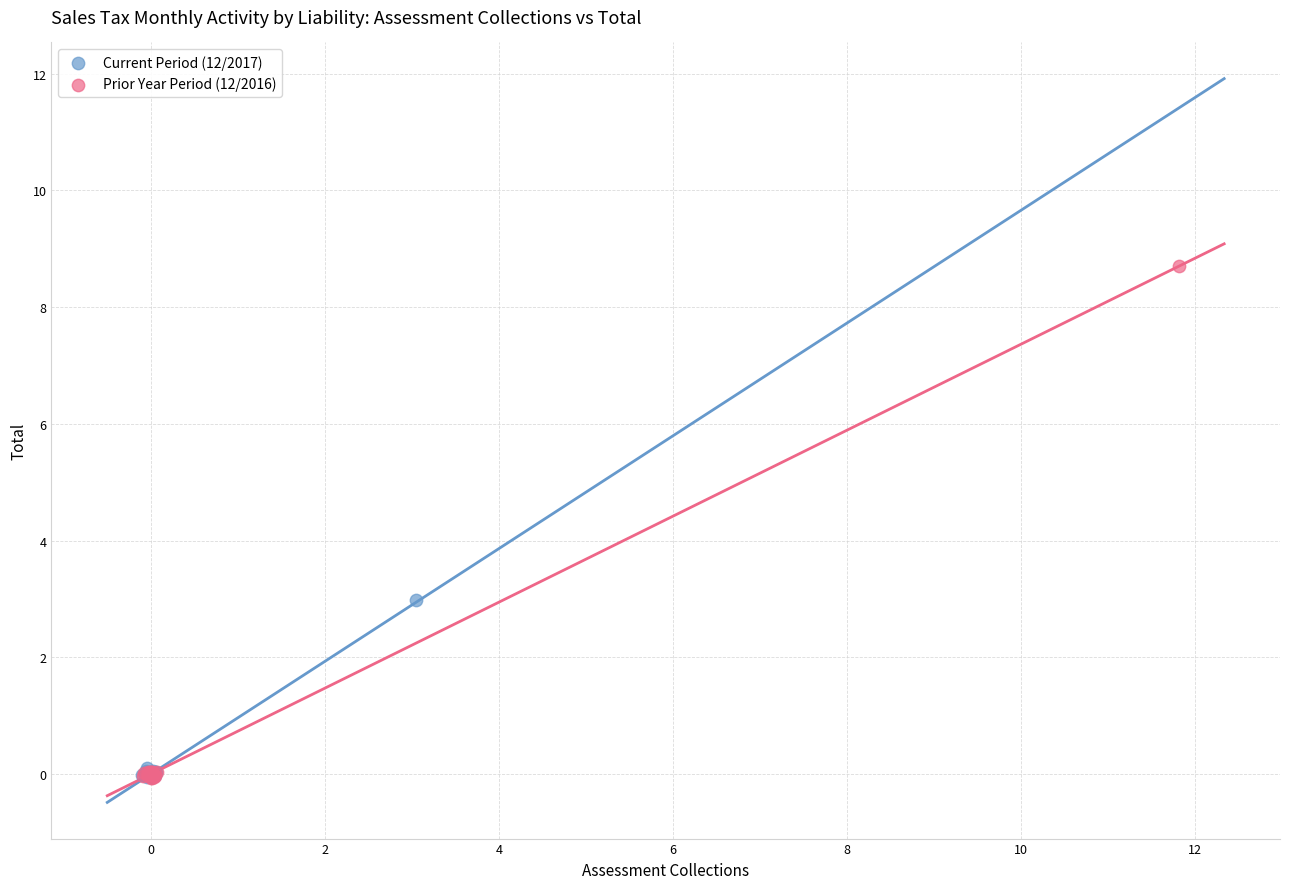

Which series has the widest spread of Y values?

Prior Year Period (12/2016)